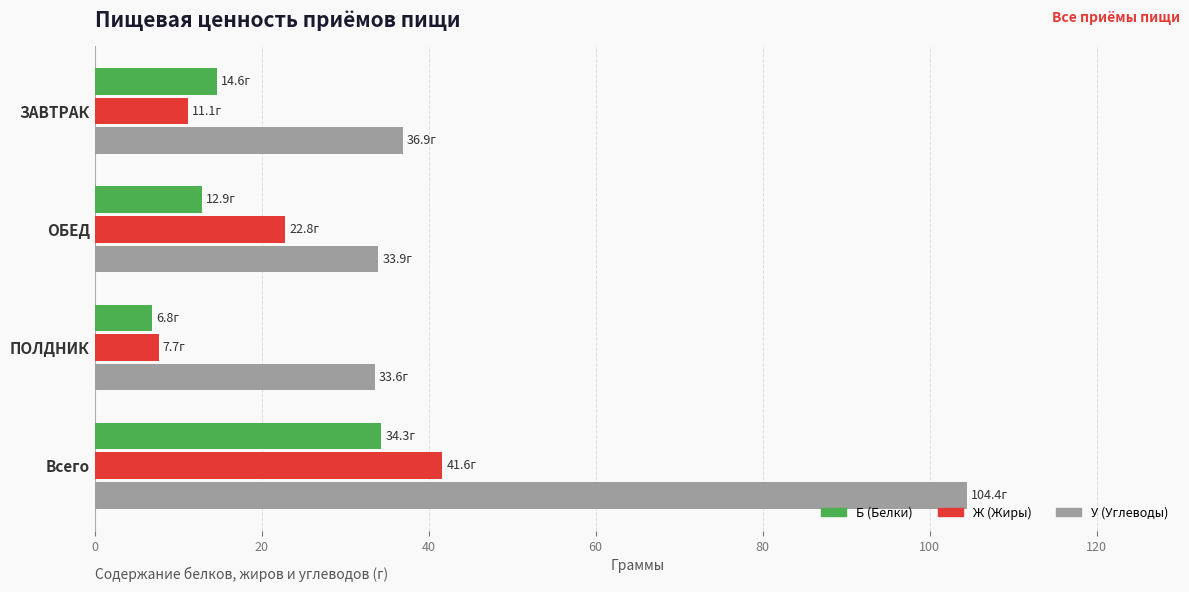

Read the Б (Белки) value at ЗАВТРАК.

14.6